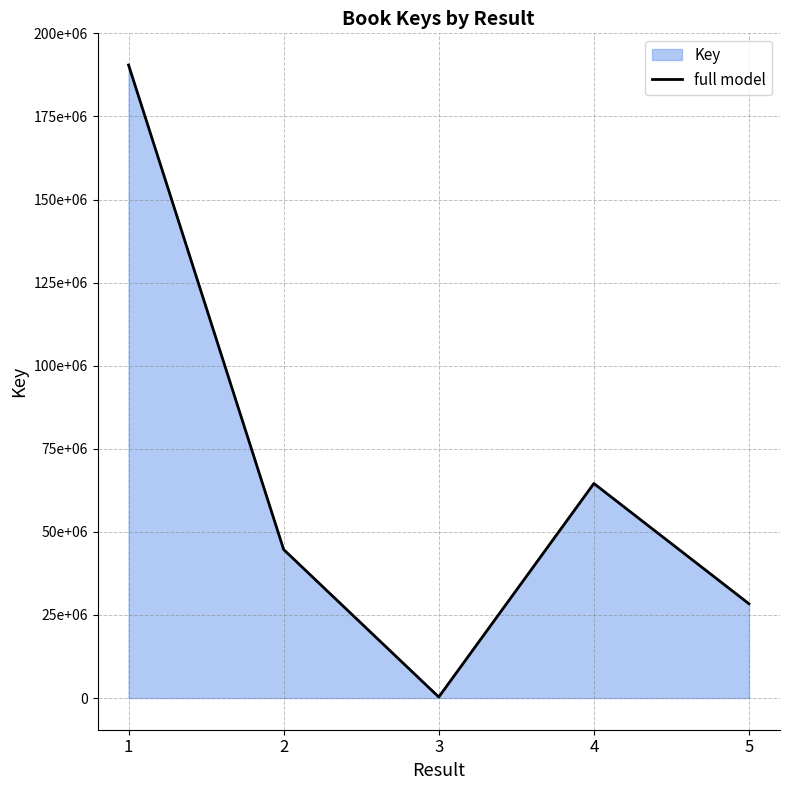

True or false: the data shows 288440421 at 1.

False